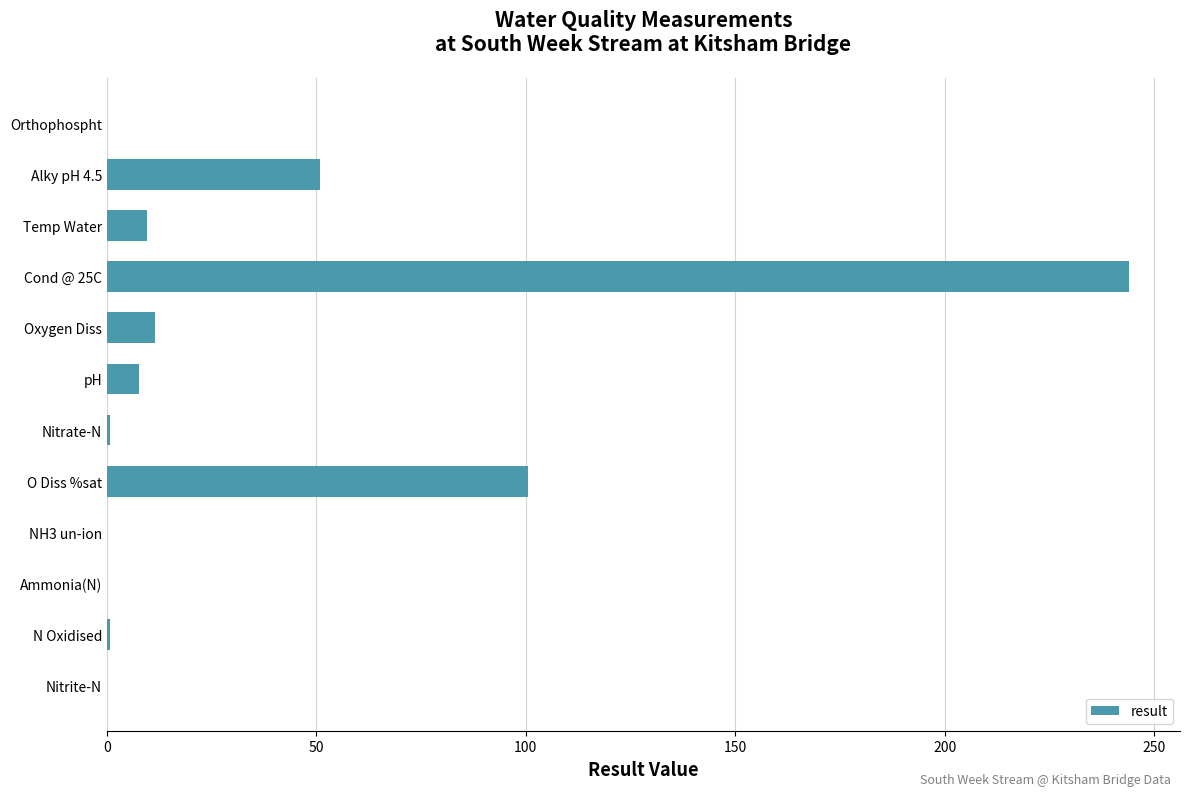

Approximately how many times larger is the value at Alky pH 4.5 compared to O Diss %sat?

0.5